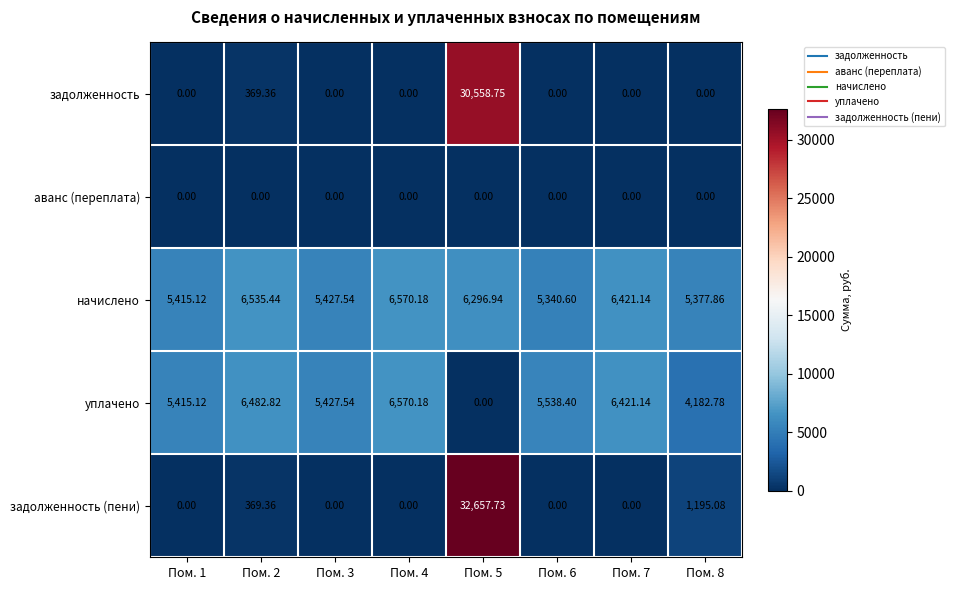

Between Пом. 5 and Пом. 6, which series saw the biggest shift?

задолженность (пени)